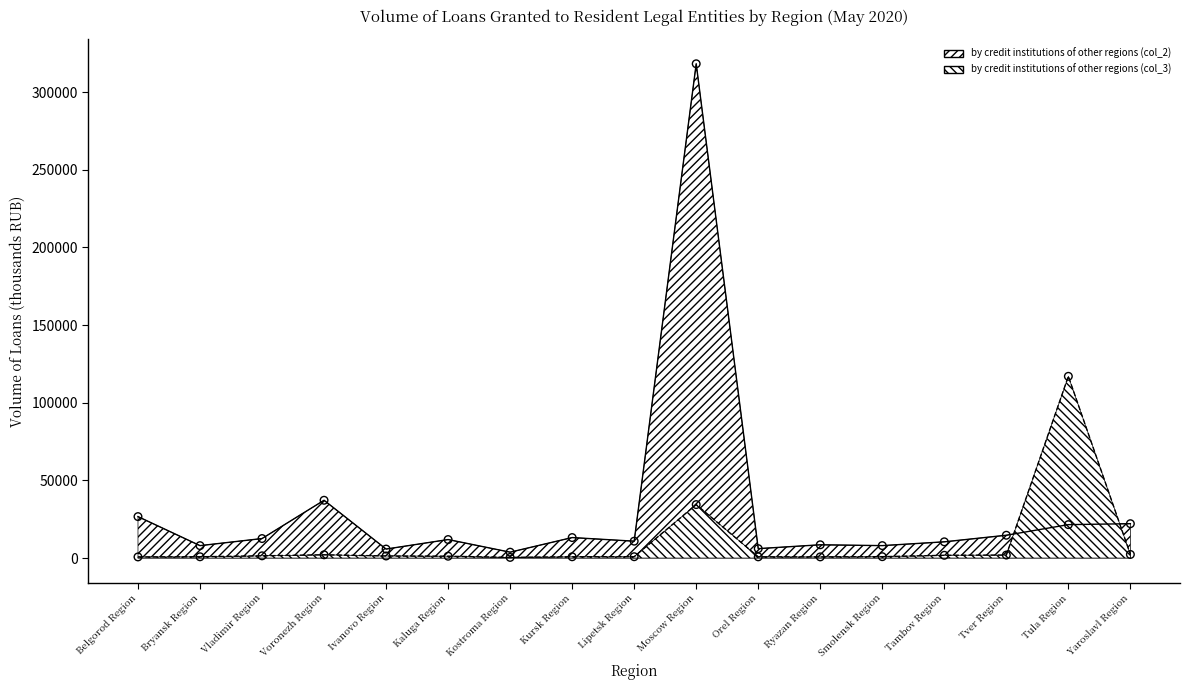

At which category is the sum across all series the highest?

Moscow Region